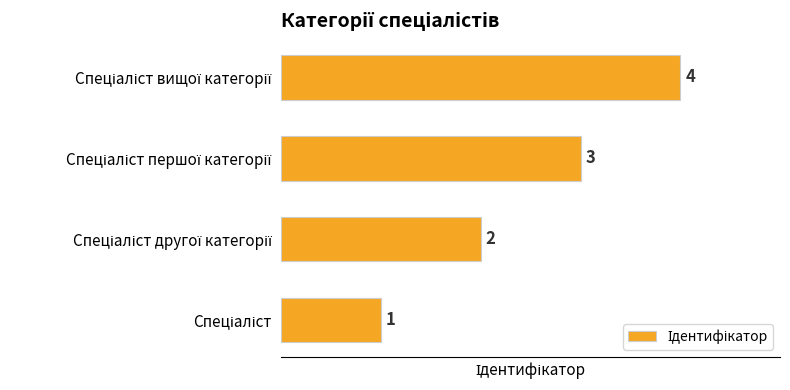

What is the difference between the maximum and minimum values?

3